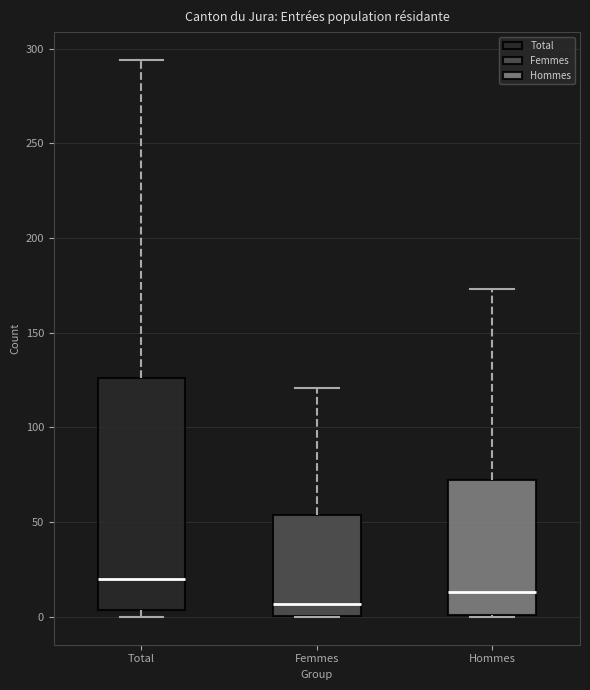

Where does the median line of the box for Hommes sit on the y-axis? The values are not printed on the chart, so give them approximately, as read against the axis.

15